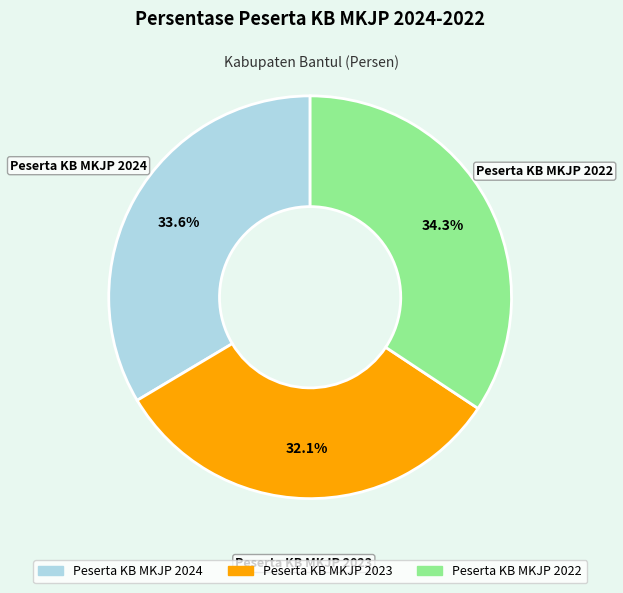

To the nearest percent, what percentage of the pie is Peserta KB MKJP 2023?

32%